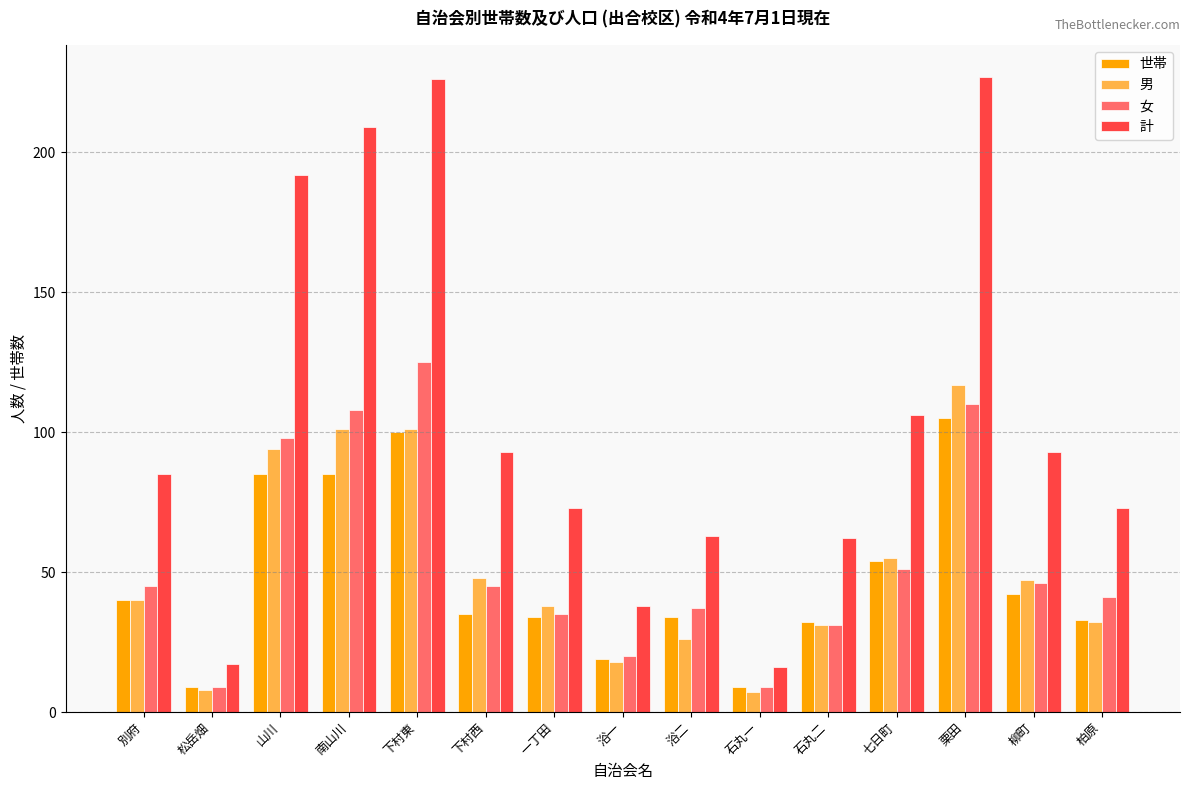

How many bars are there in total?

60